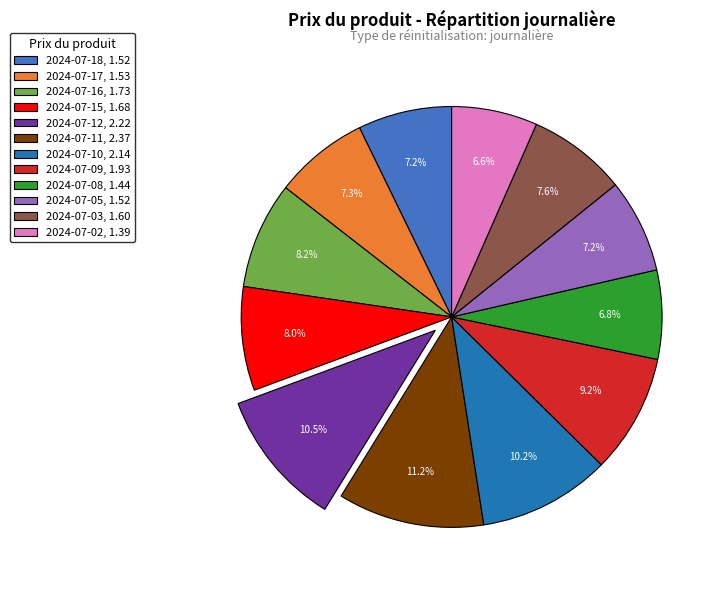

Approximately how many times larger is the value at 2024-07-16 compared to 2024-07-08?

1.2